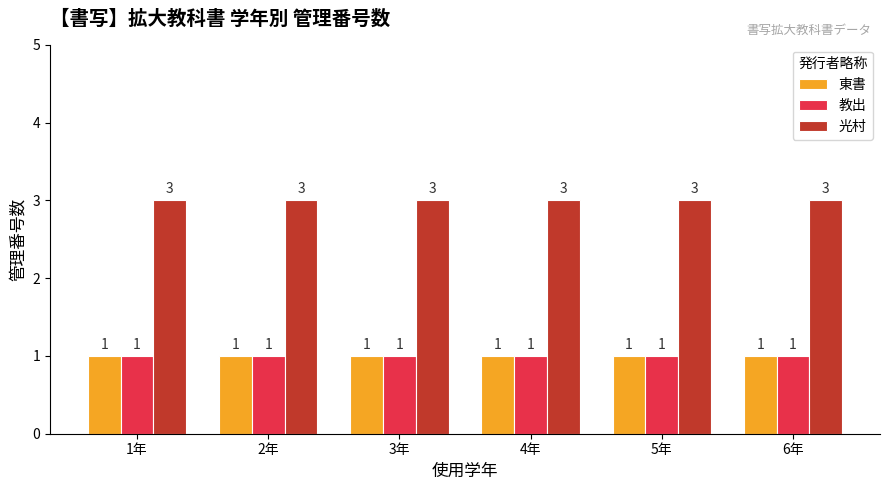

Reading left to right, transcribe all the data shown in this chart.

東書: 1	1	1	1	1	1
教出: 1	1	1	1	1	1
光村: 3	3	3	3	3	3